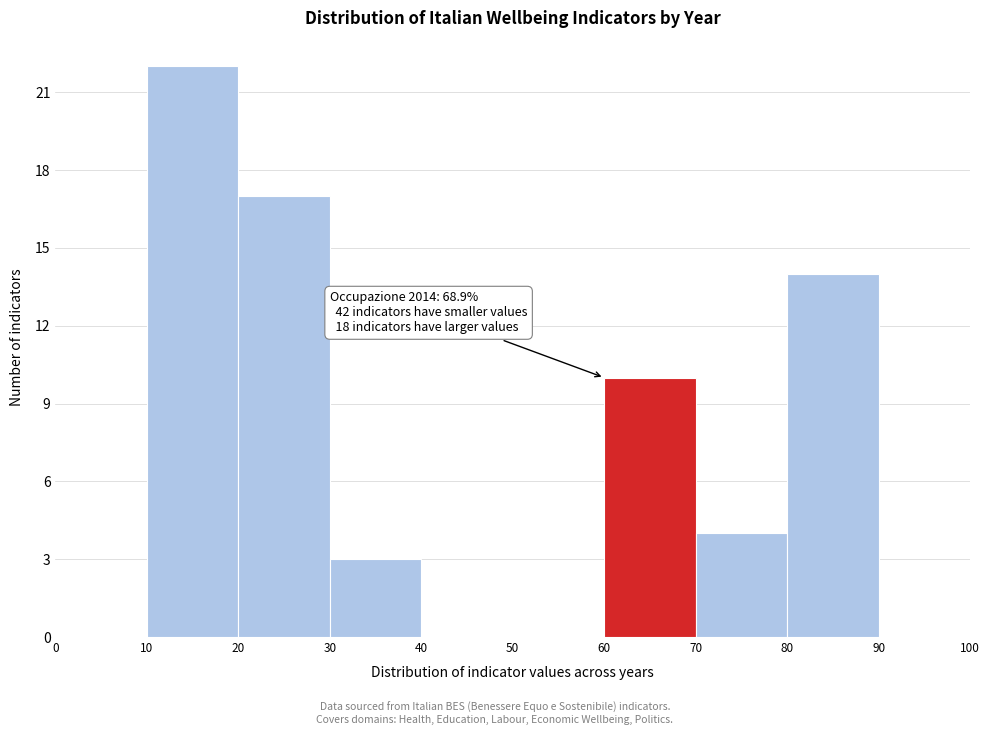

Over which range of the x-axis is the bar tallest?

10 to 20